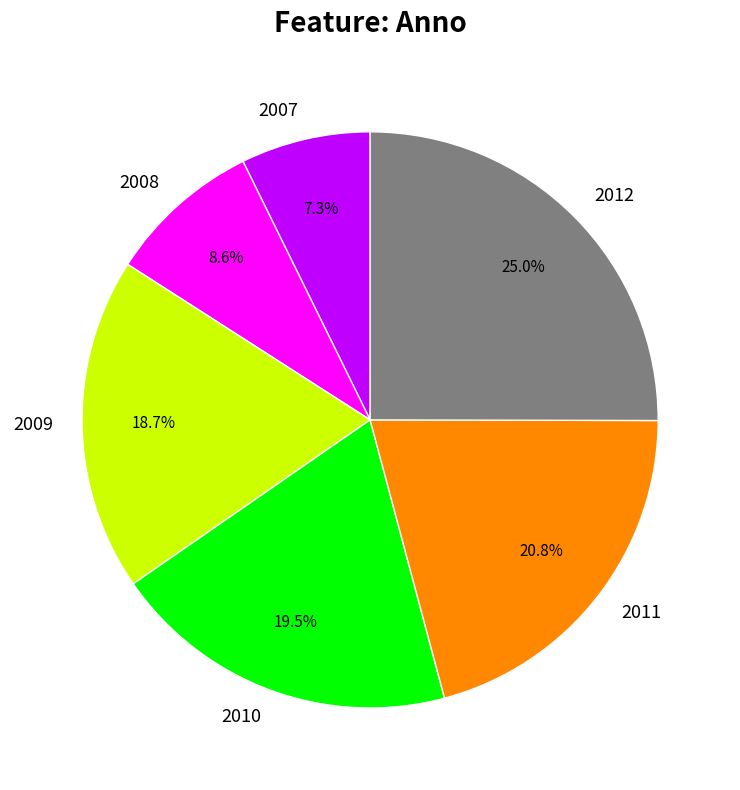

How much of the chart is everything except 2012?

75.0%